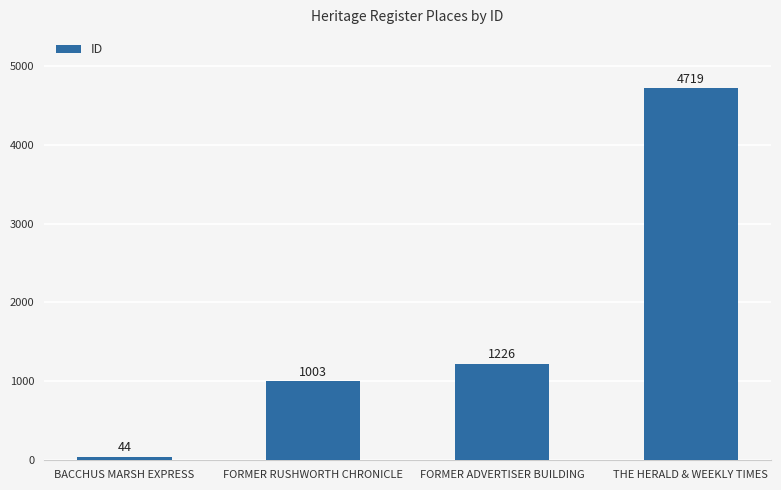

List the labels in order of value, largest first.

THE HERALD & WEEKLY TIMES, FORMER ADVERTISER BUILDING, FORMER RUSHWORTH CHRONICLE, BACCHUS MARSH EXPRESS